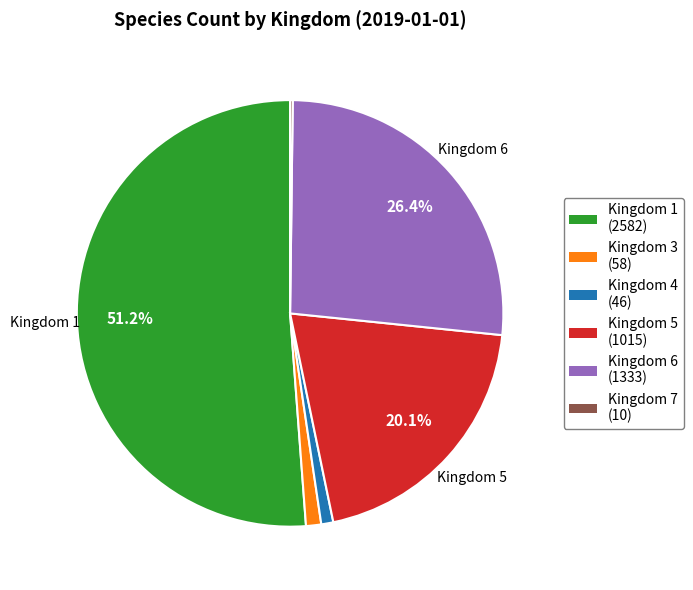

Does any single category account for the majority?

Yes